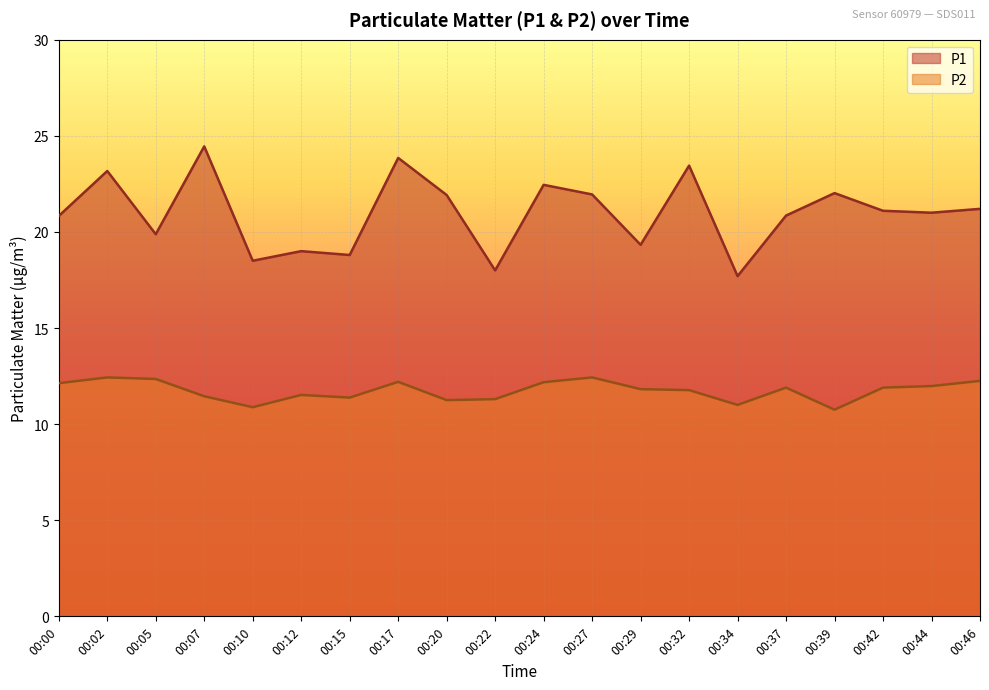

Reading left to right, list all the values displayed in this chart.

P1: 00:00=20.8	00:02=23.2	00:05=19.9	00:07=24.4	00:10=18.5	00:12=19.0	00:15=18.8	00:17=23.9	00:20=21.9	00:22=18.0	00:24=22.4	00:27=21.9	00:29=19.3	00:32=23.4	00:34=17.7	00:37=20.9	00:39=22.0	00:42=21.1	00:44=21.0	00:46=21.2
P2: 00:00=12.1	00:02=12.4	00:05=12.3	00:07=11.4	00:10=10.9	00:12=11.5	00:15=11.4	00:17=12.2	00:20=11.2	00:22=11.3	00:24=12.2	00:27=12.4	00:29=11.8	00:32=11.8	00:34=11.0	00:37=11.9	00:39=10.8	00:42=11.9	00:44=12.0	00:46=12.2